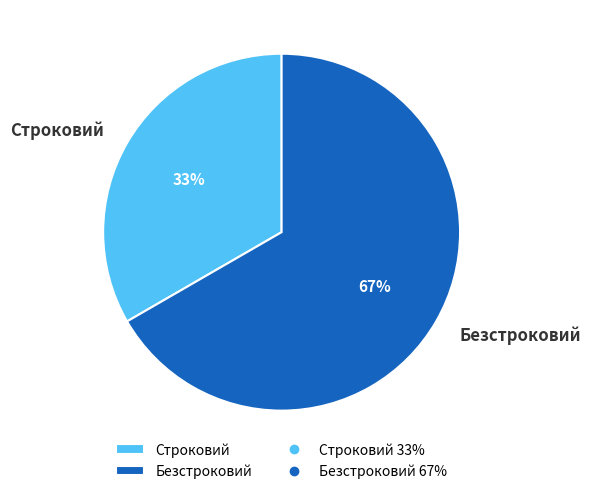

Which category accounts for the majority?

Безстроковий